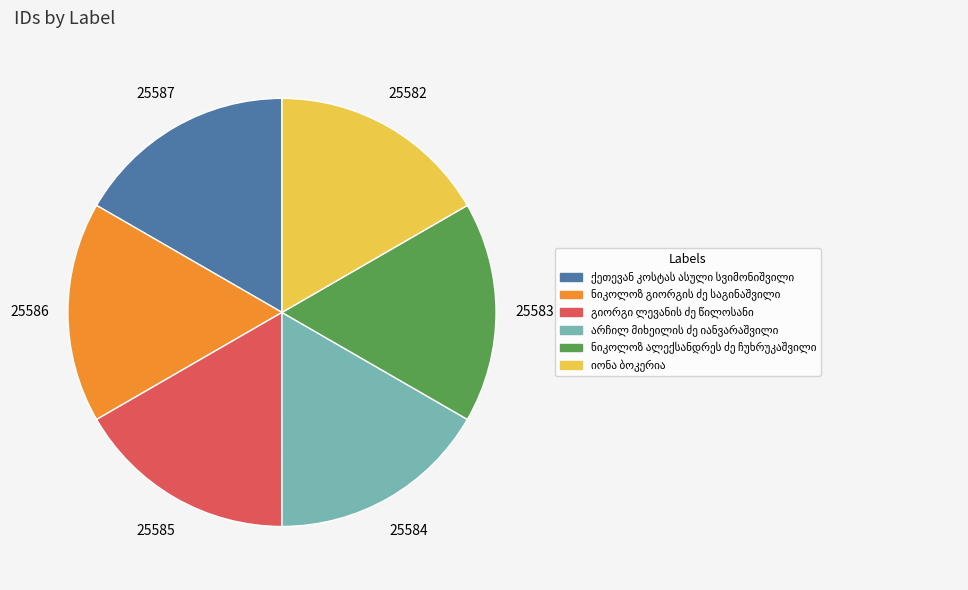

Is there any slice that represents more than half of the pie?

No